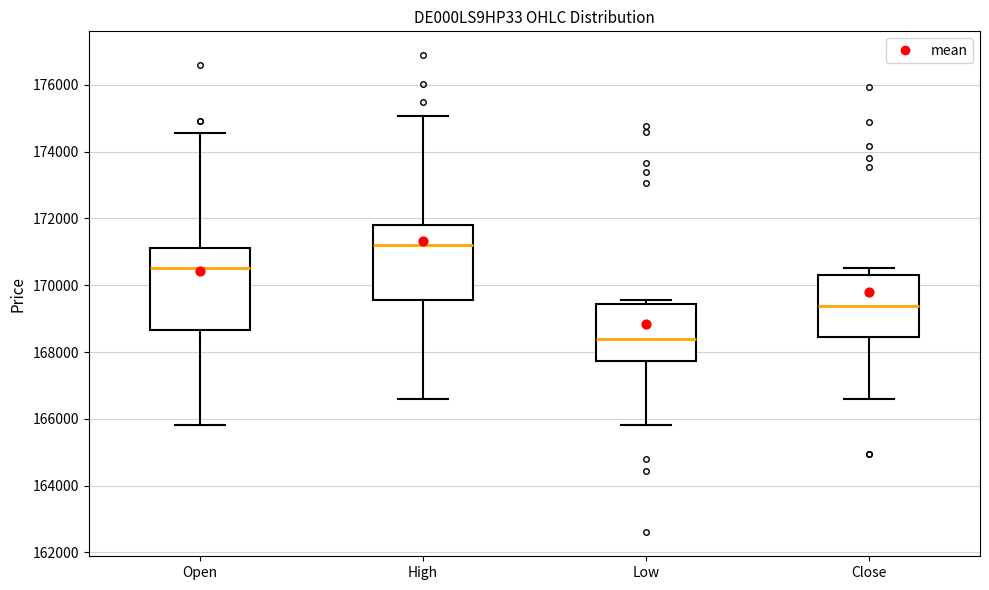

Comparing the boxes themselves (not the whiskers), which one is the tallest?

Open